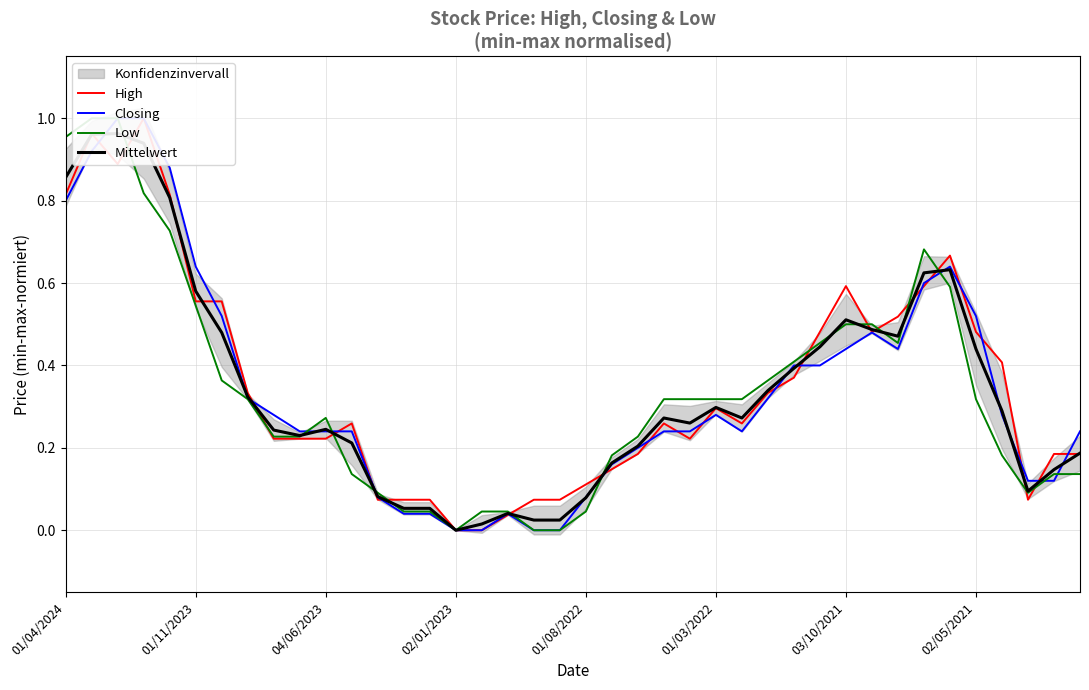

What is the label of the 25th point from the left?

24